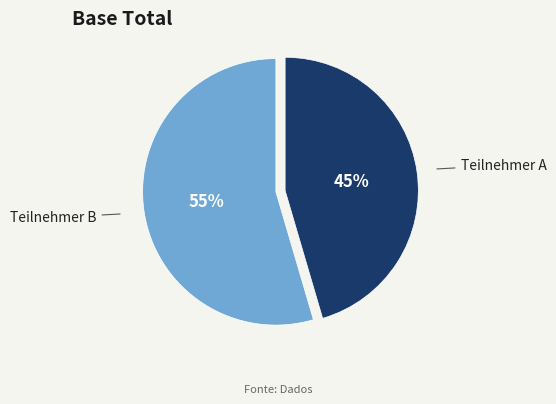

How many segments does this pie chart have?

2